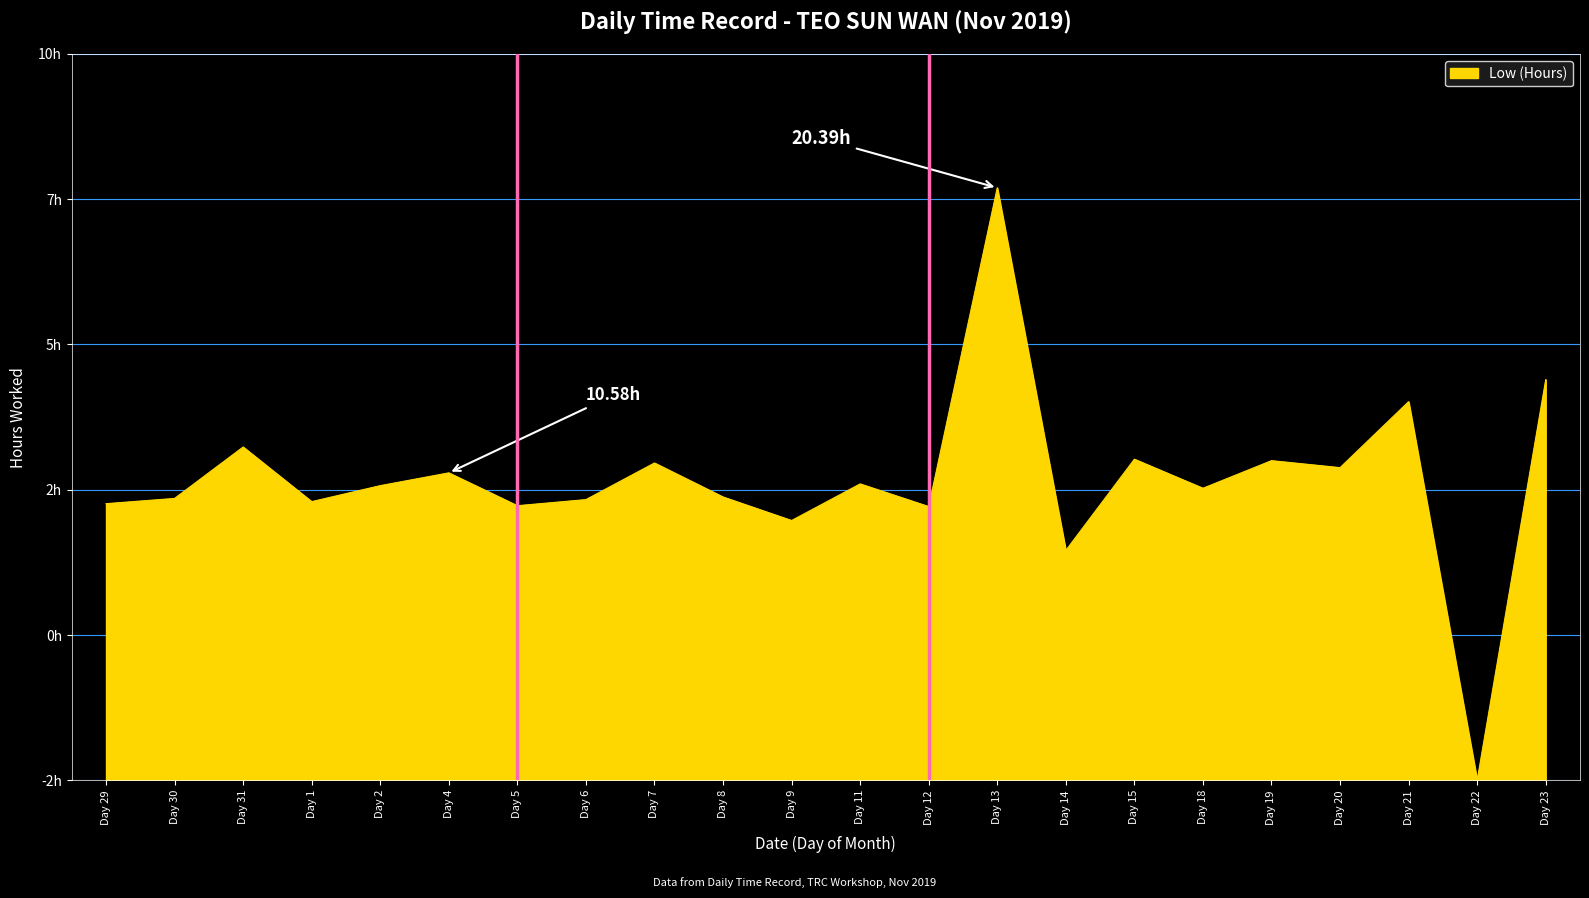

Reading right to left, list all the values displayed in this chart.

13.8	0.0	13.0	10.8	11.0	10.1	11.1	7.9	20.4	9.4	10.2	8.9	9.8	10.9	9.7	9.4	10.6	10.1	9.6	11.5	9.7	9.5